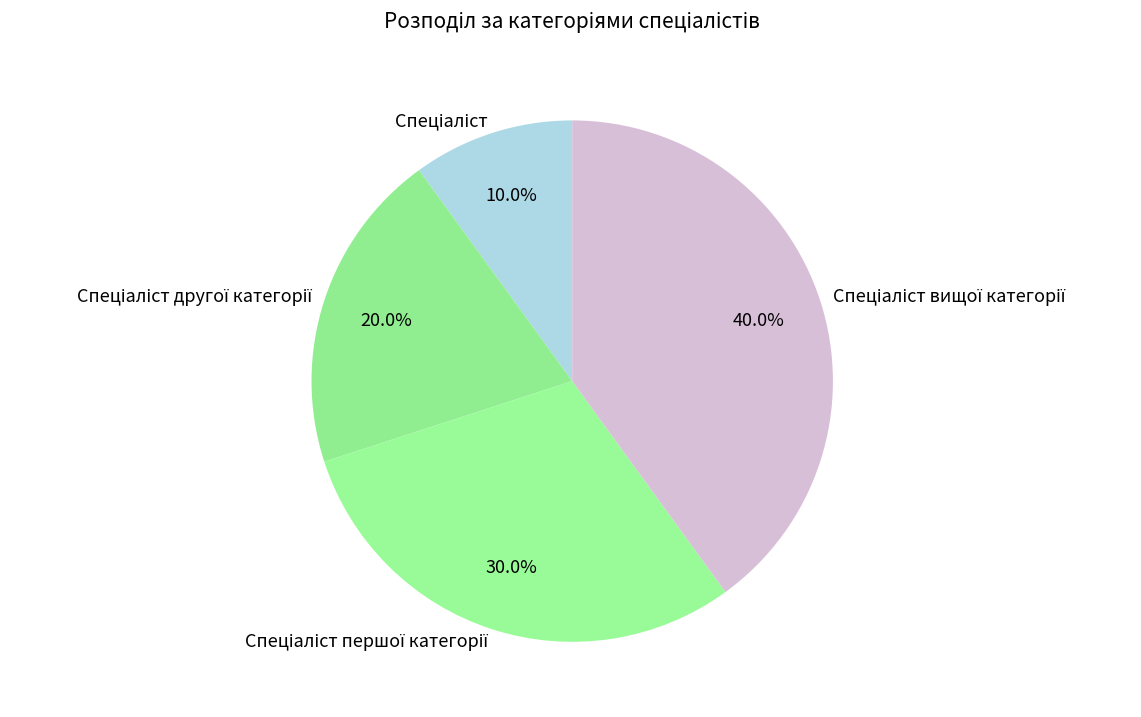

Is there a majority slice in this chart?

No